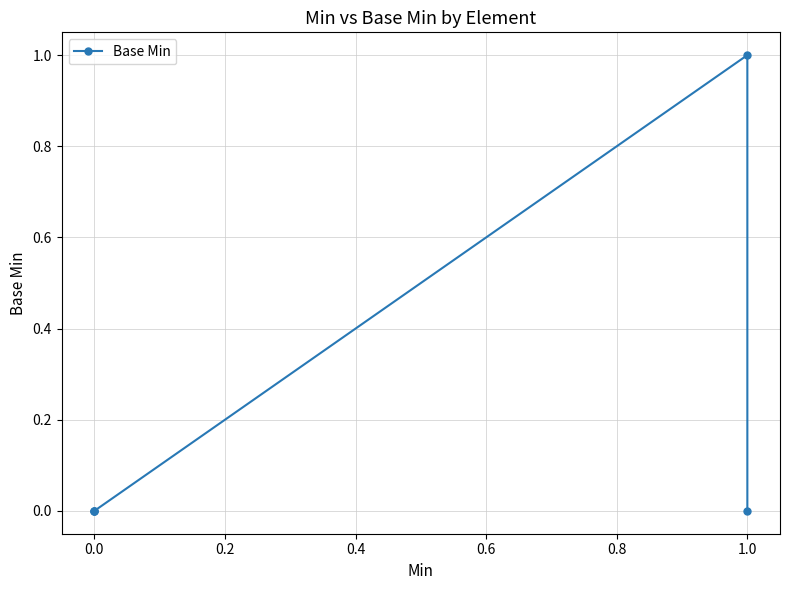

What is the value of the 4th point from the left?

1